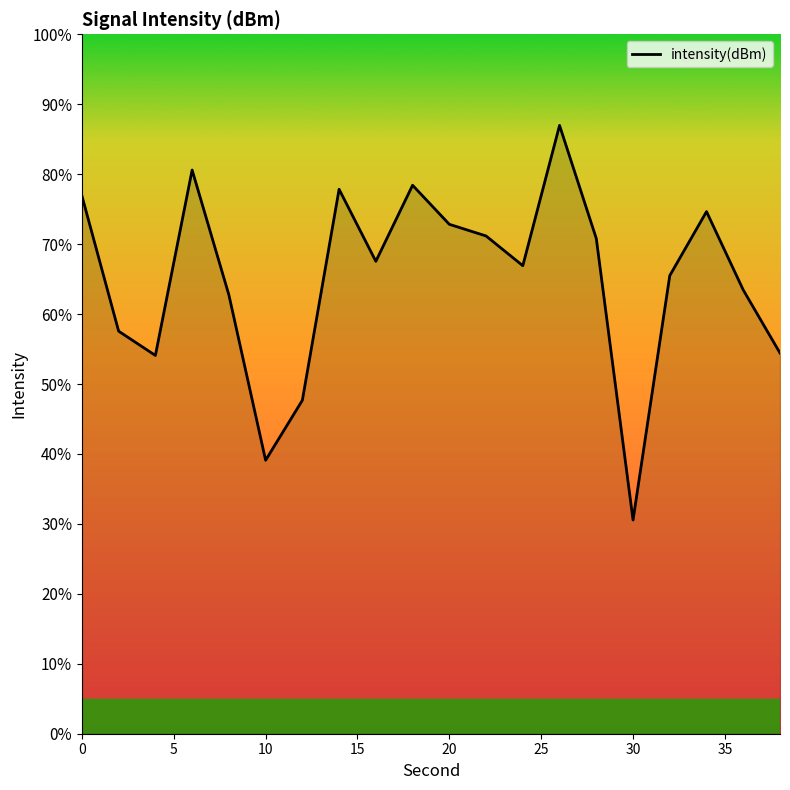

What is the minimum value shown in the chart?

30.6